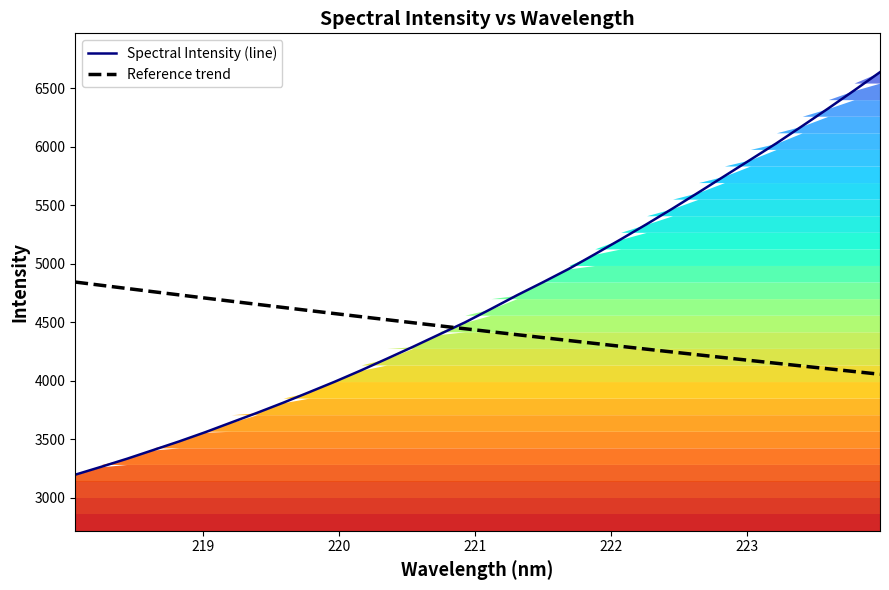

What is the minimum value shown in the chart?

3196.1